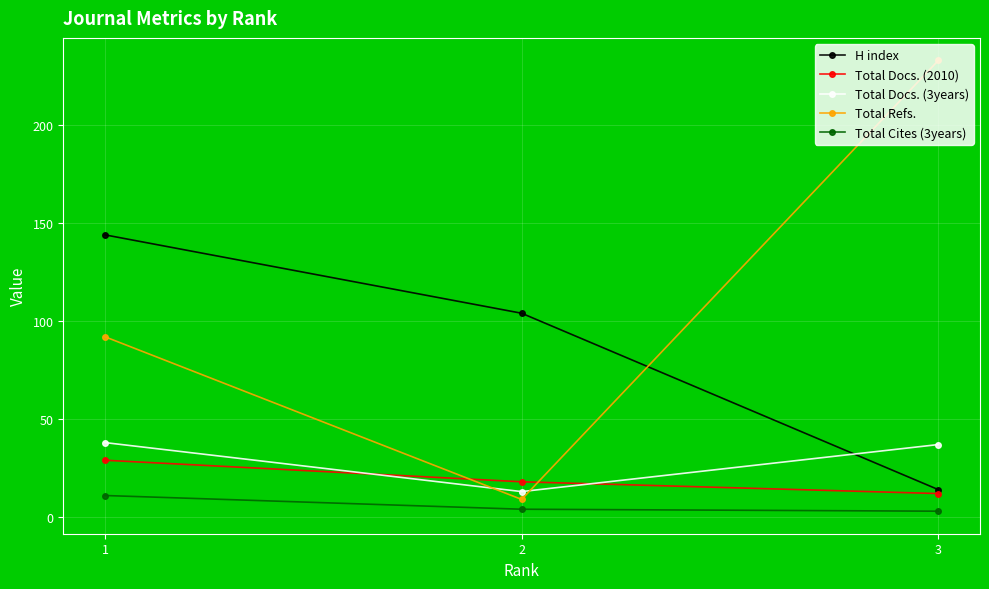

Which series has the largest total across all categories?

Total Refs.